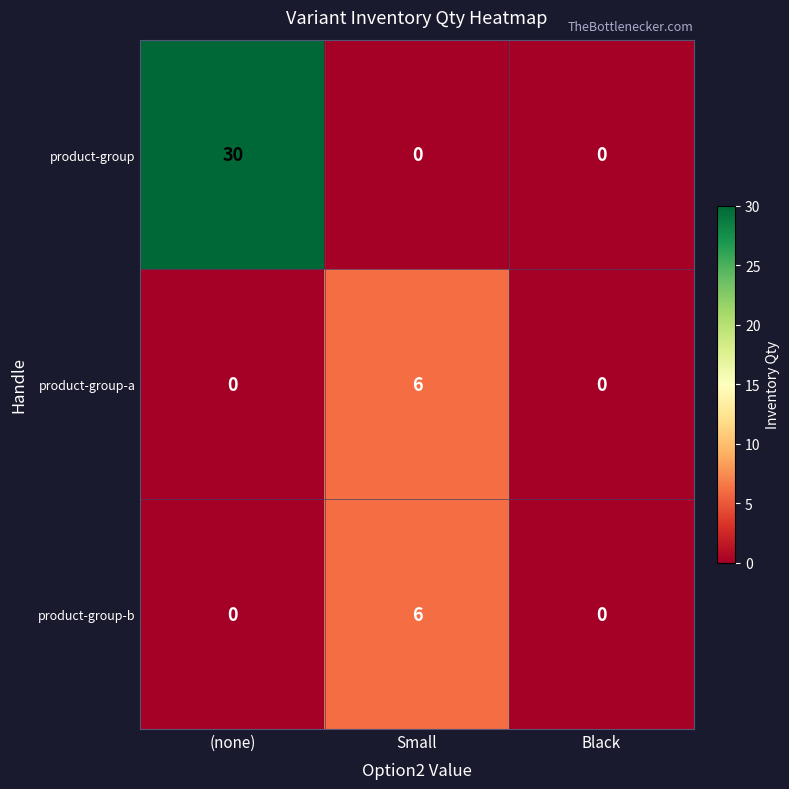

Reading left to right, transcribe all the data shown in this chart.

product-group: (none)=30	Small=0	Black=0
product-group-a: (none)=0	Small=6	Black=0
product-group-b: (none)=0	Small=6	Black=0